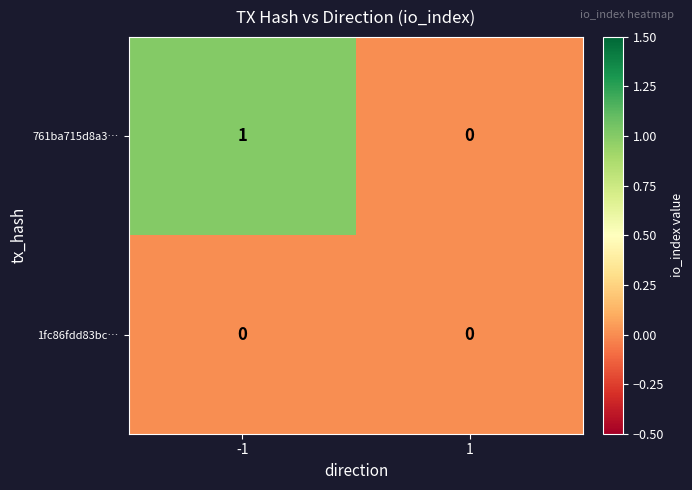

Which series has the largest range (max minus min)?

761ba715d8a3…